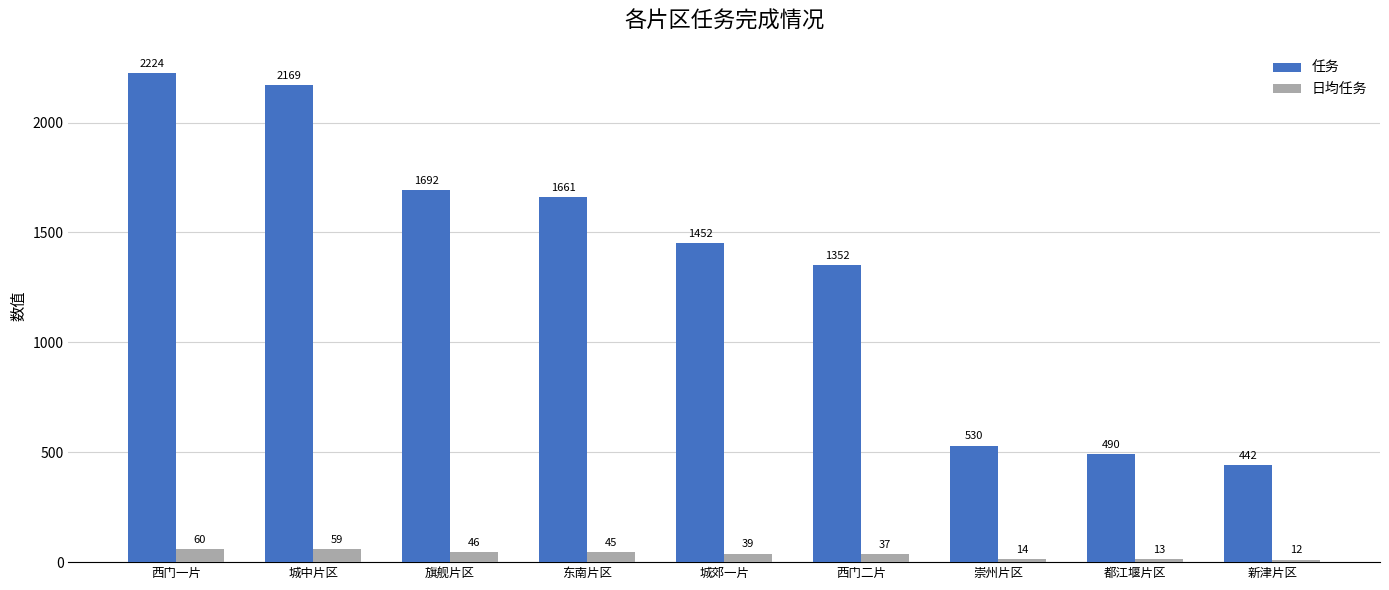

What is the difference between the highest and lowest values at 西门二片?

1315